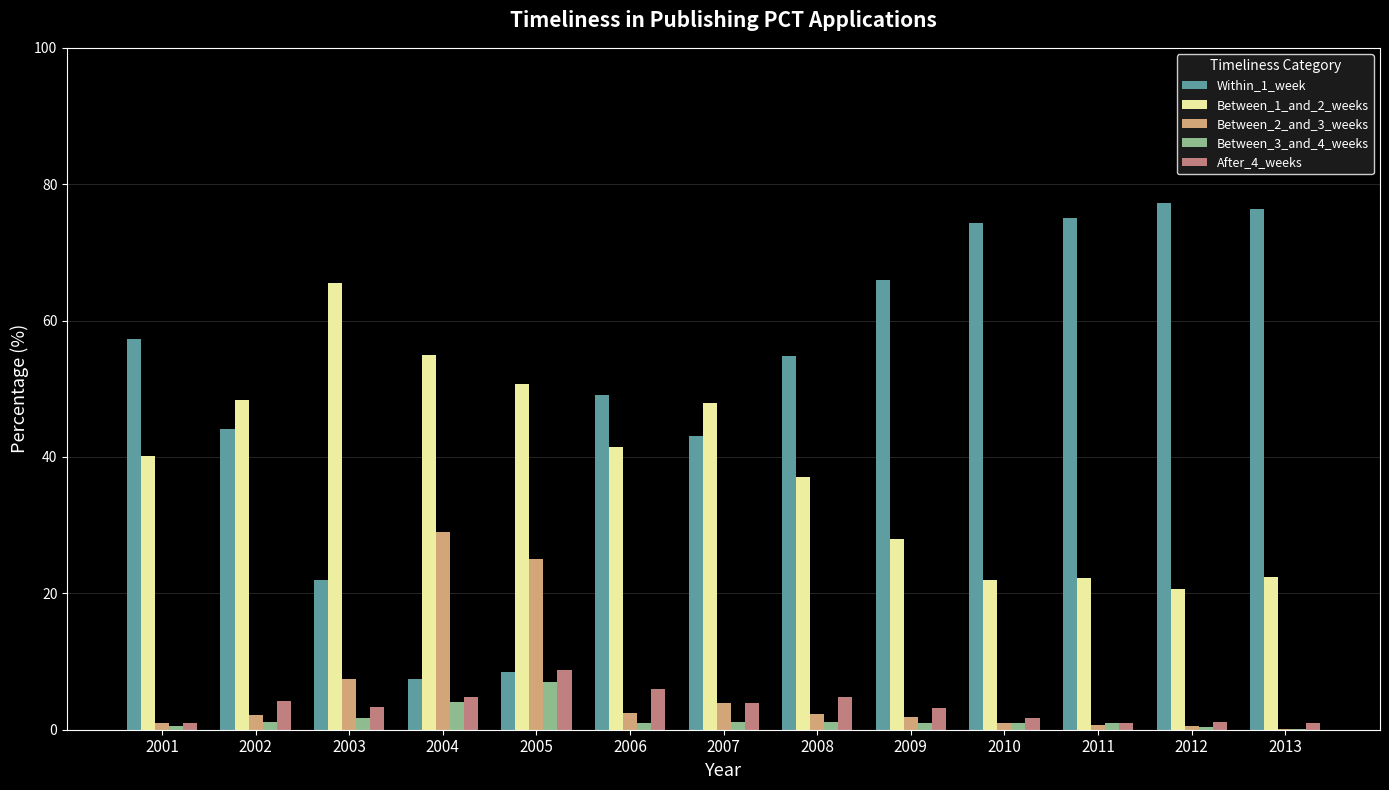

Is it true that Between_3_and_4_weeks equals 0.9 at 2011?

True